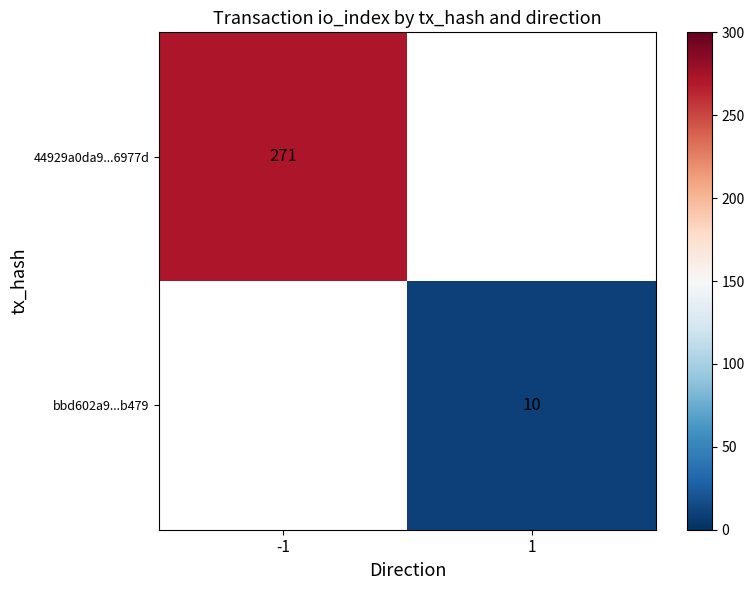

Is it true that bbd602a9...b479 equals 10 at 1?

True